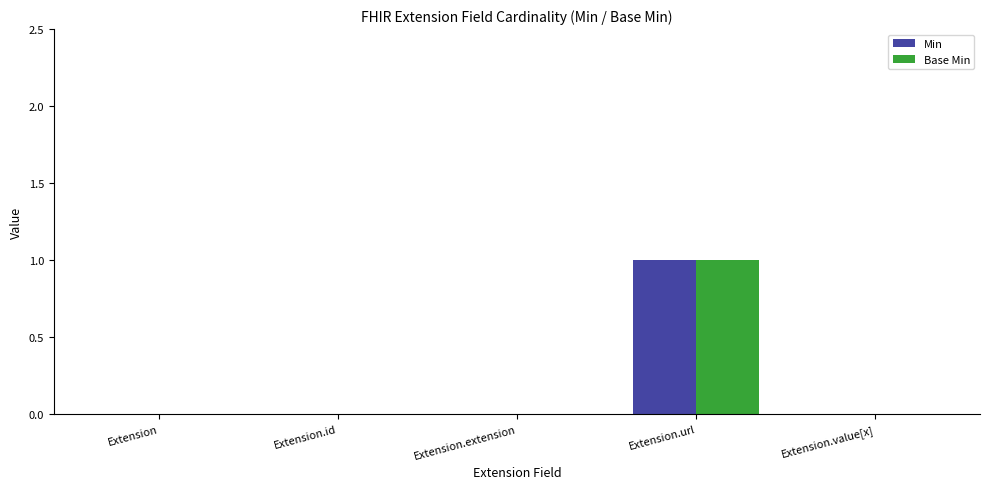

Is it true that Base Min equals 0 at Extension?

True